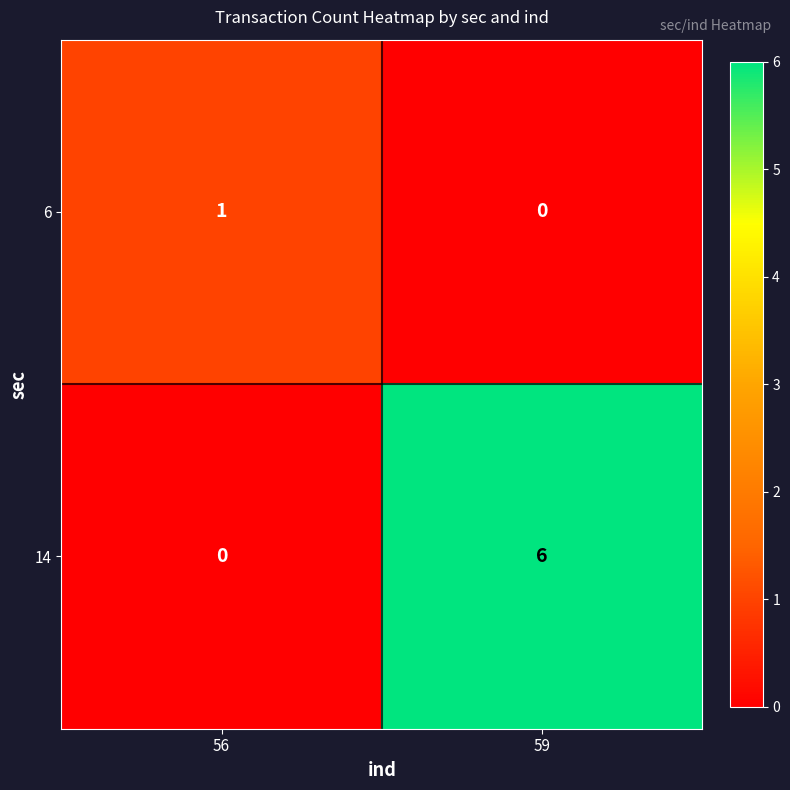

Is it true that 14 equals 0 at 56?

True